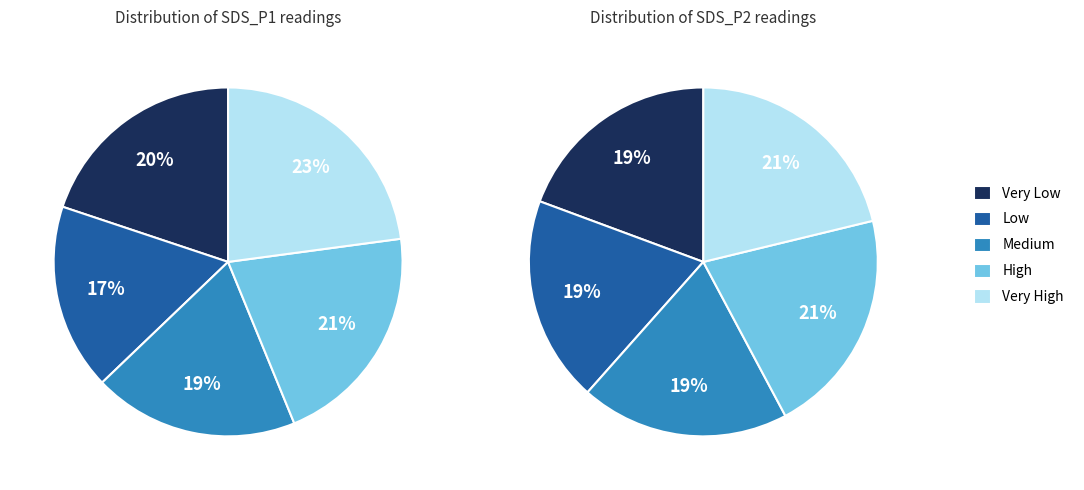

Does 00:18 represent more than half of the total?

No